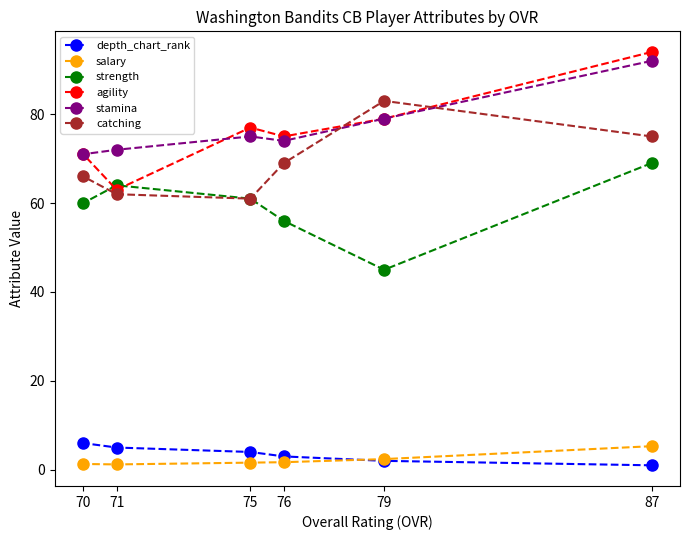

Which category has the lowest value in the agility series?

71